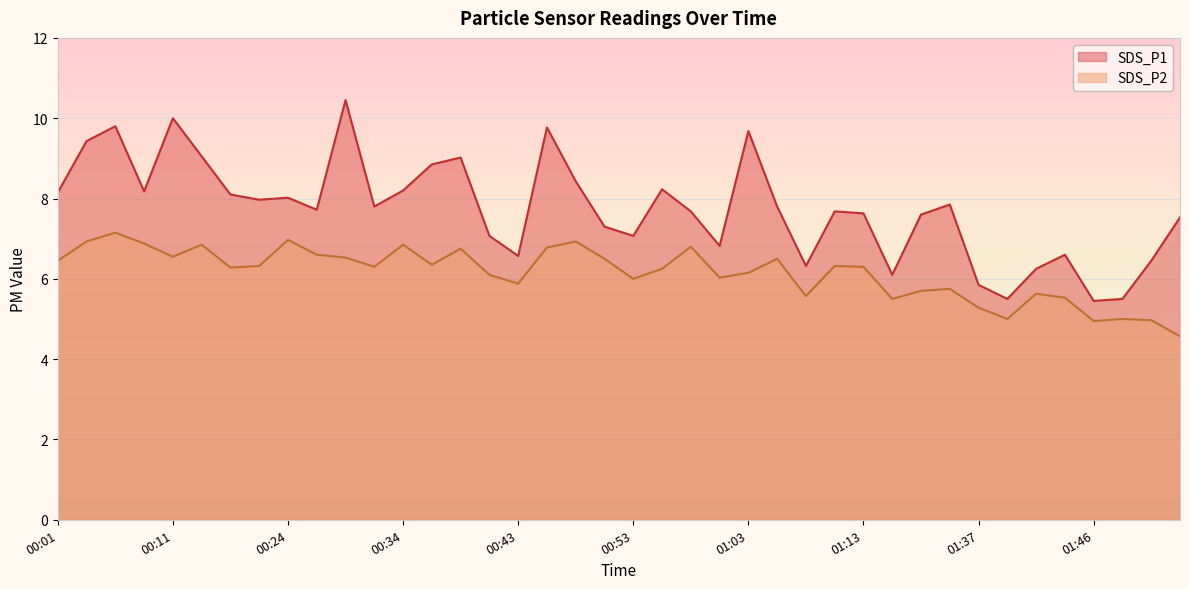

True or false: SDS_P1 and SDS_P2 cross at least once.

False